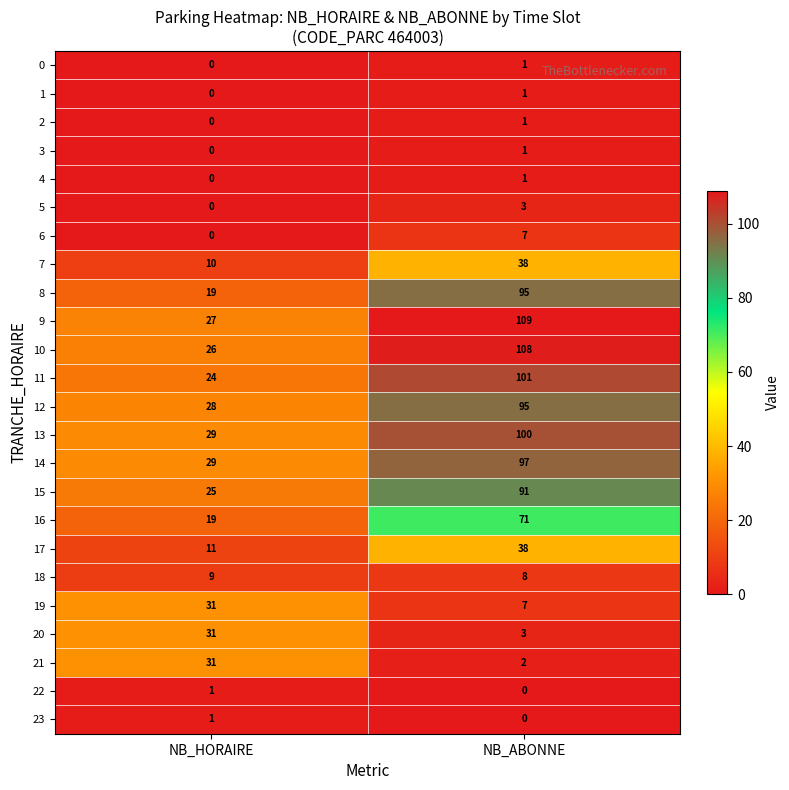

What is the spread (max minus min) of values at NB_HORAIRE?

31